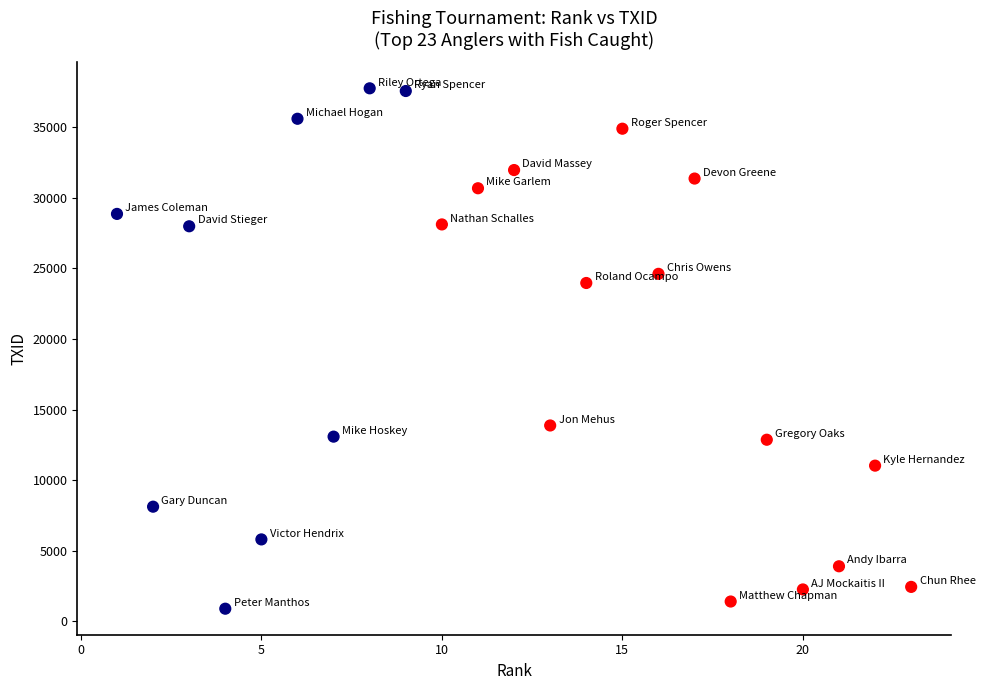

What is the range of Y values (max minus min)?

36859